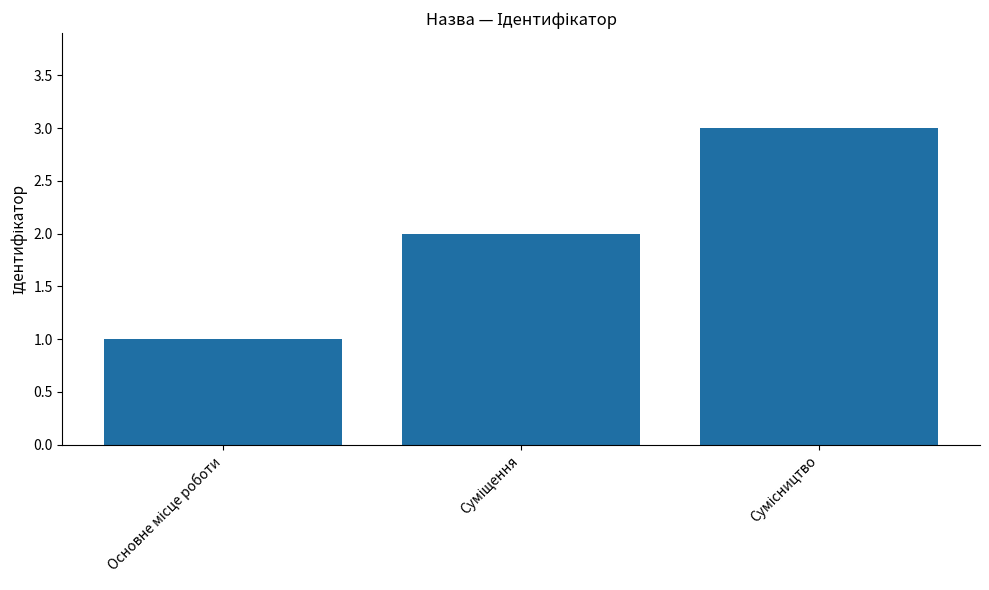

How many categories are shown in the chart?

3